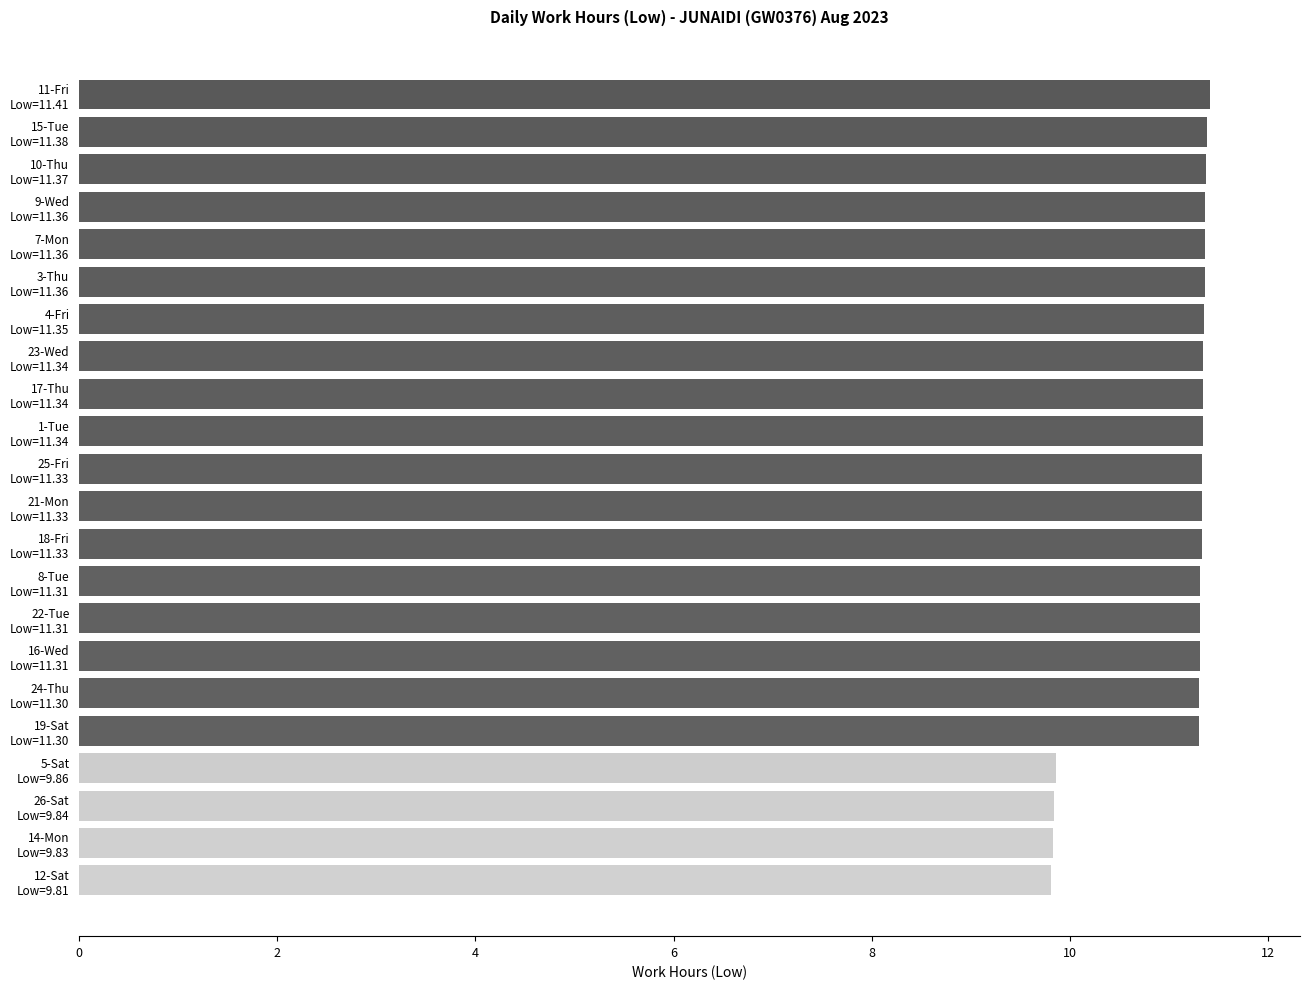

What is the value of the 1st bar from the top?

11.4